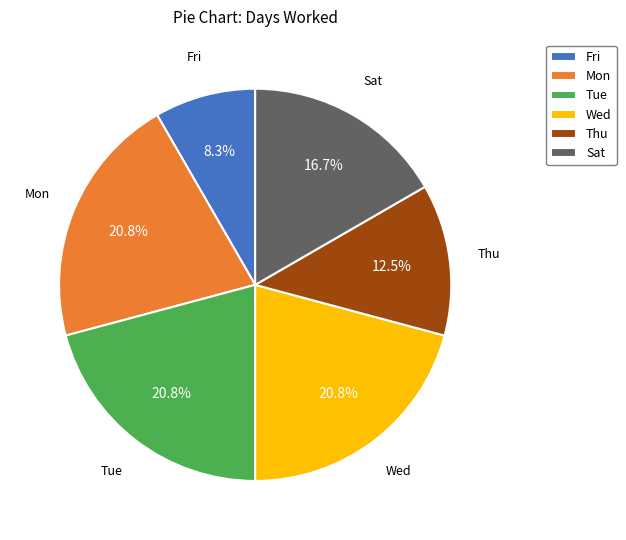

What percentage is NOT represented by Thu?

87.5%